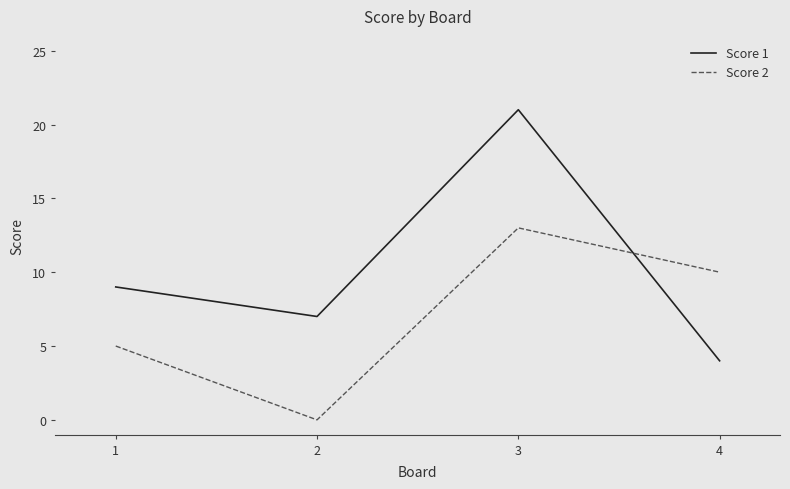

Rank the series at 3 from highest to lowest value.

Score 1, Score 2